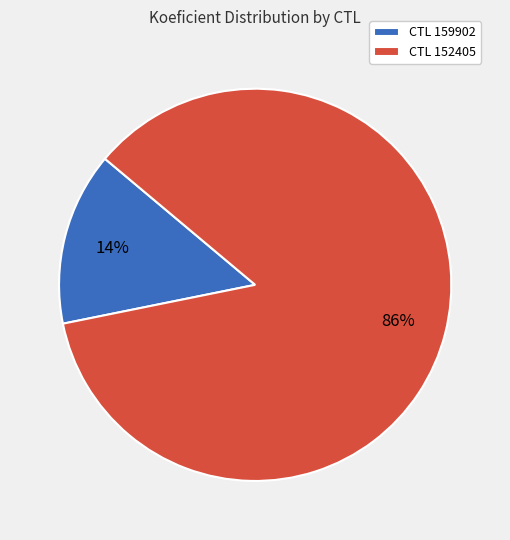

How many slices are in this pie chart?

2